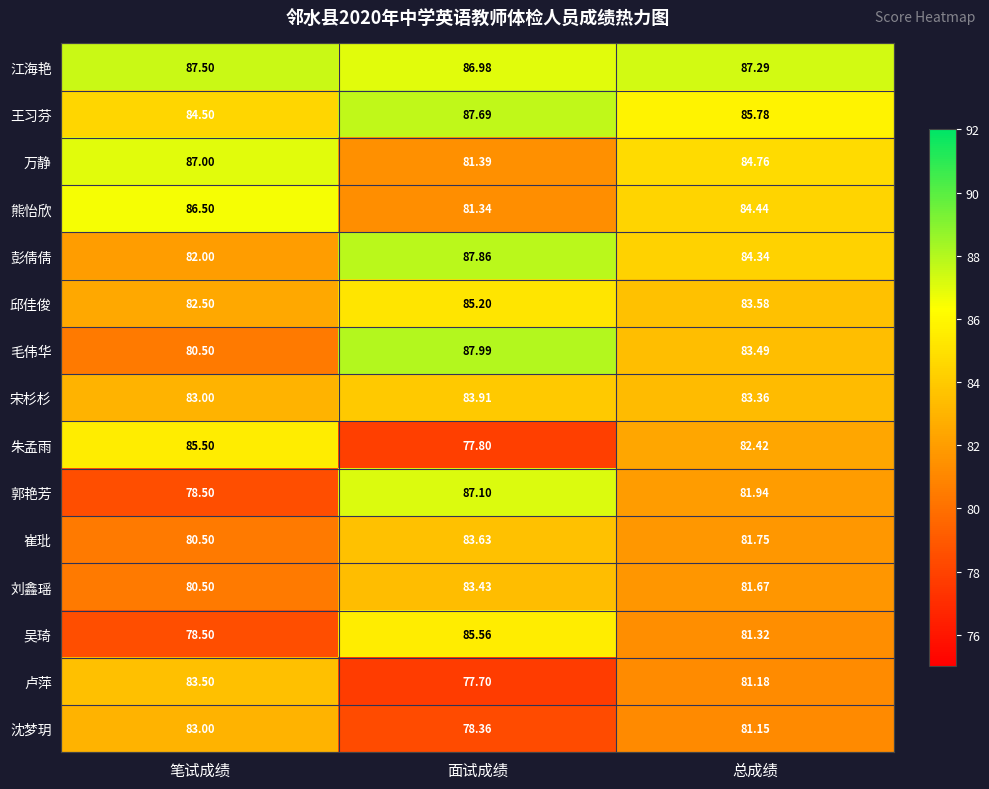

Which series has the largest range (max minus min)?

郭艳芳